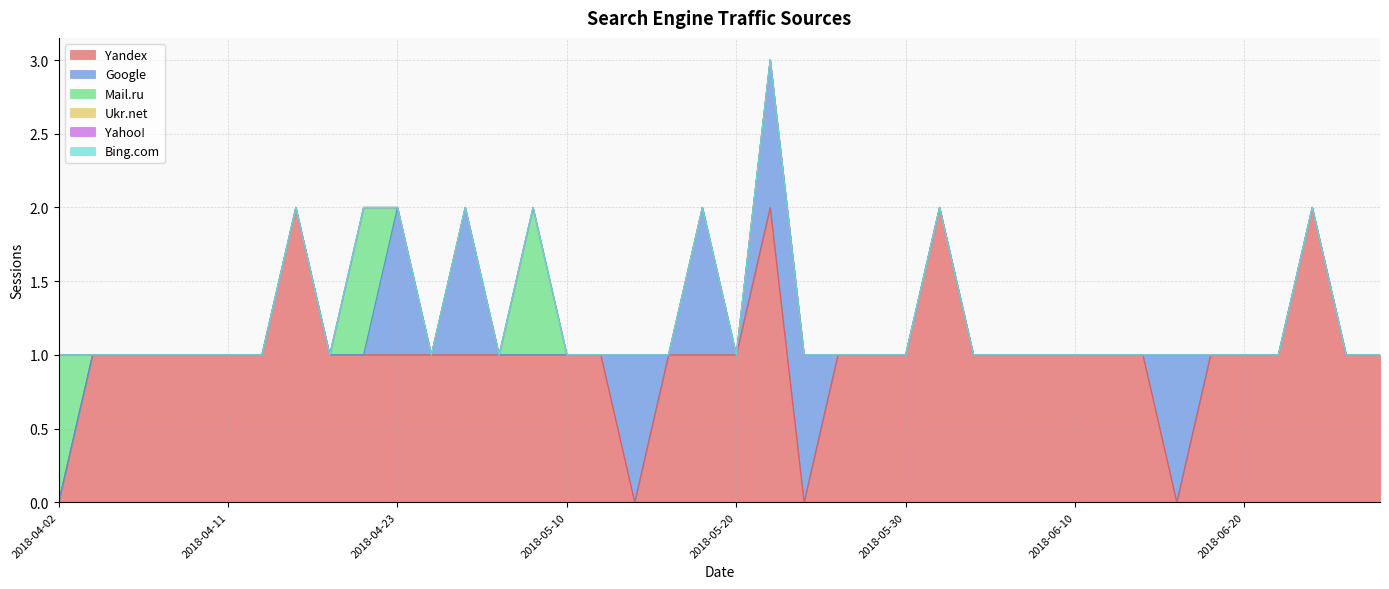

At which category is the sum across all series the highest?

2018-05-21